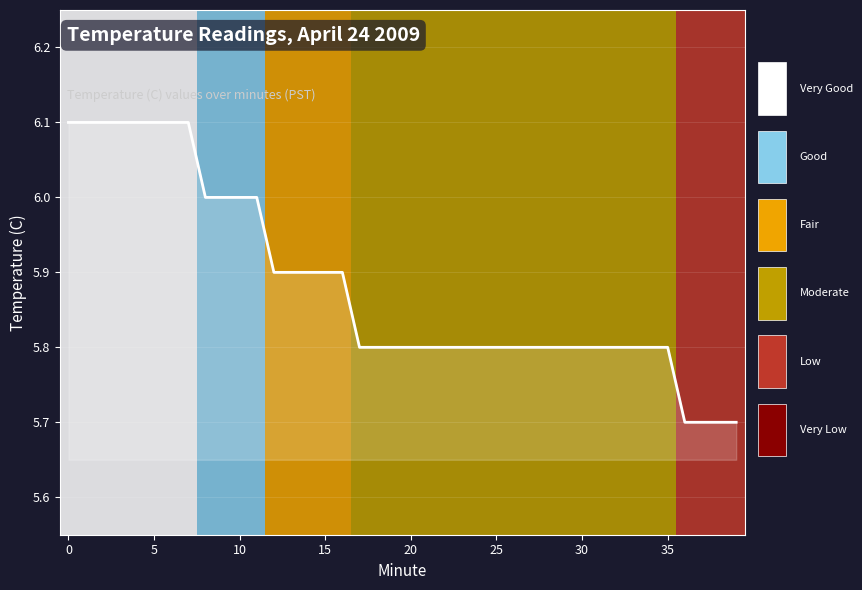

What is the maximum value shown in the chart?

6.1